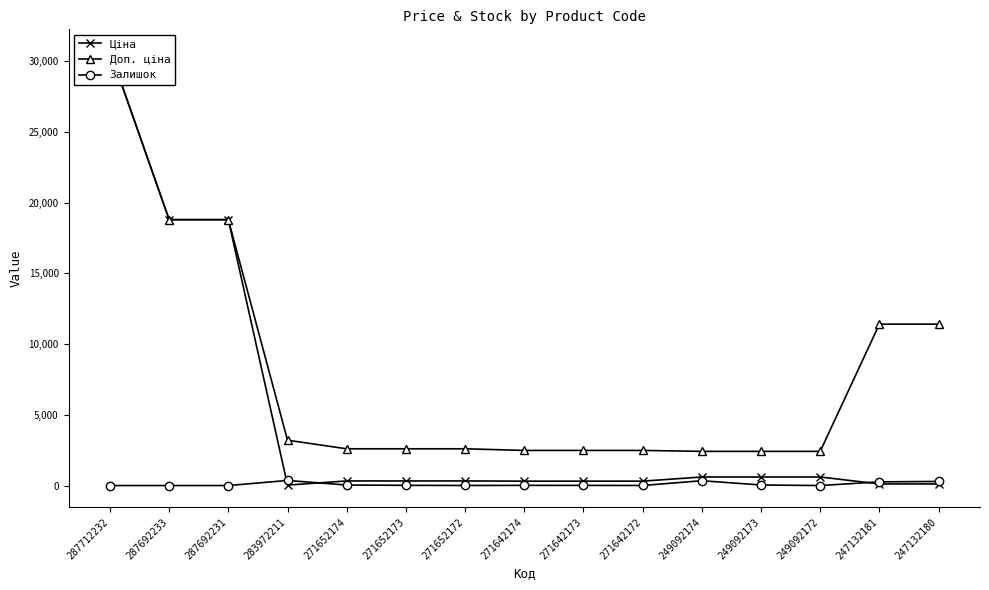

What is the average value of the Ціна series?

4819.2